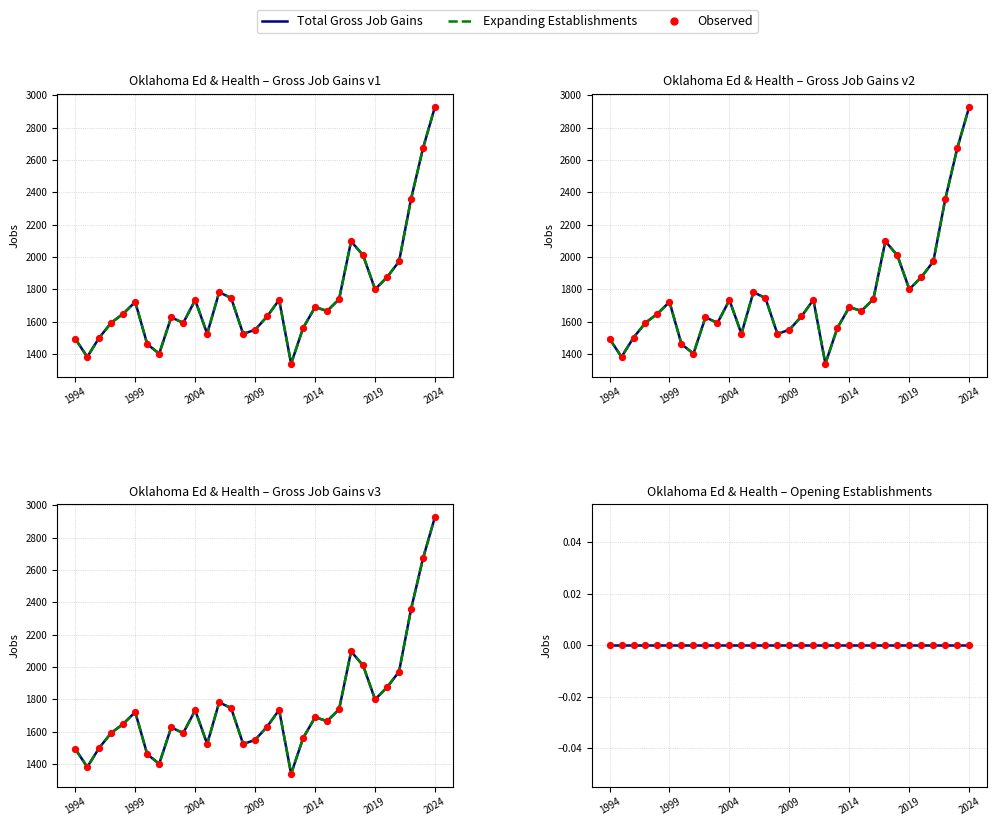

Which series has the widest spread of Y values?

Total Gross Job Gains